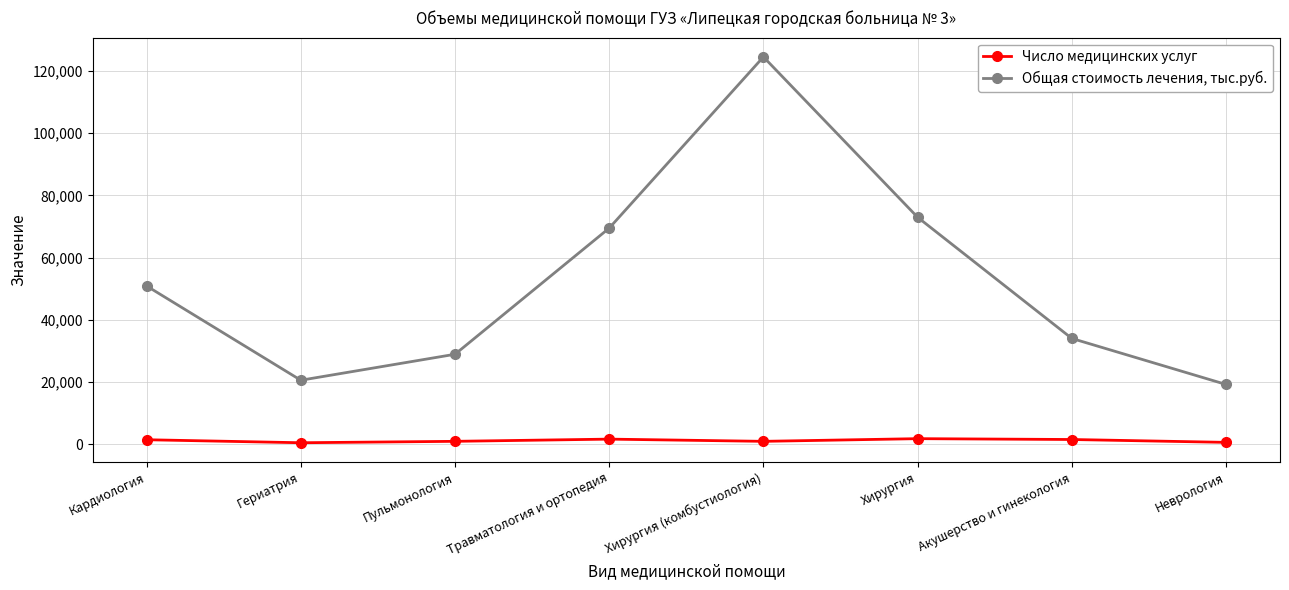

What is the total value across all series at Хирургия (комбустиология)?

125449.3